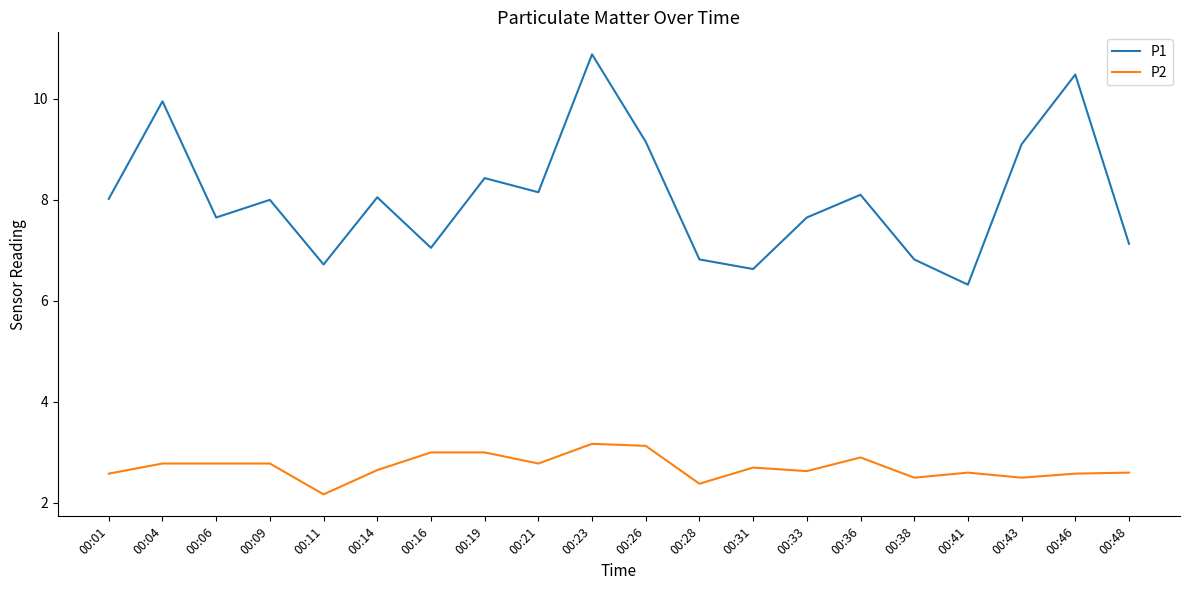

Which series has the widest spread of values?

P1